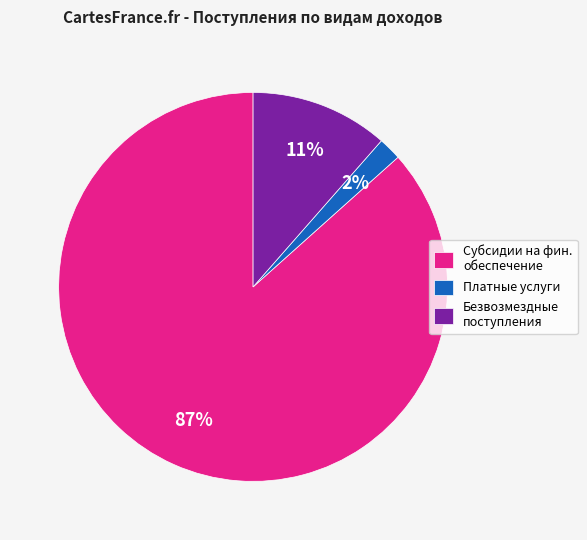

True or false: Платные услуги accounts for 2% of the total.

True